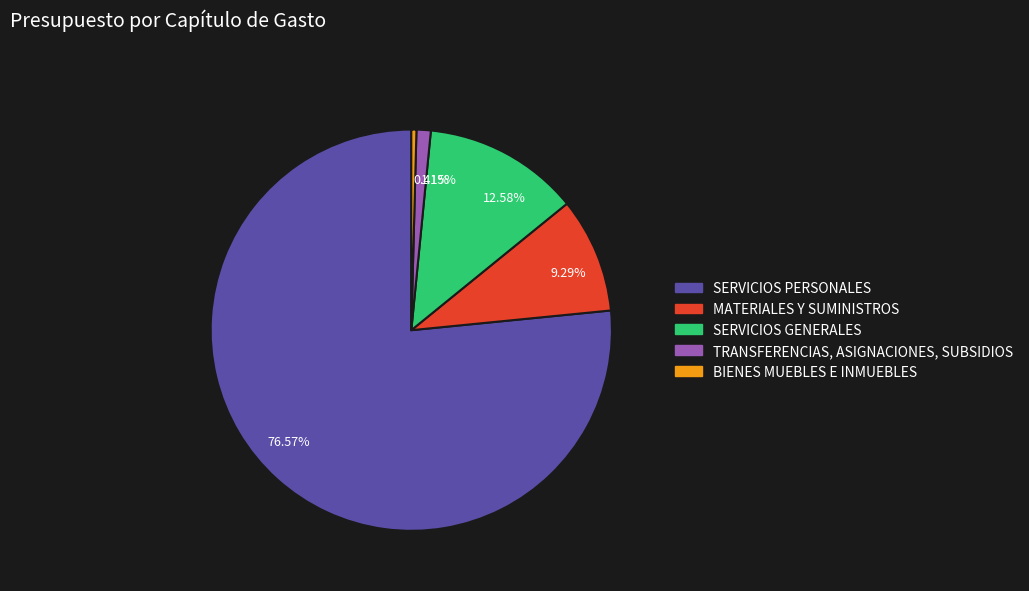

Which slice represents more than half of the pie?

76.57%